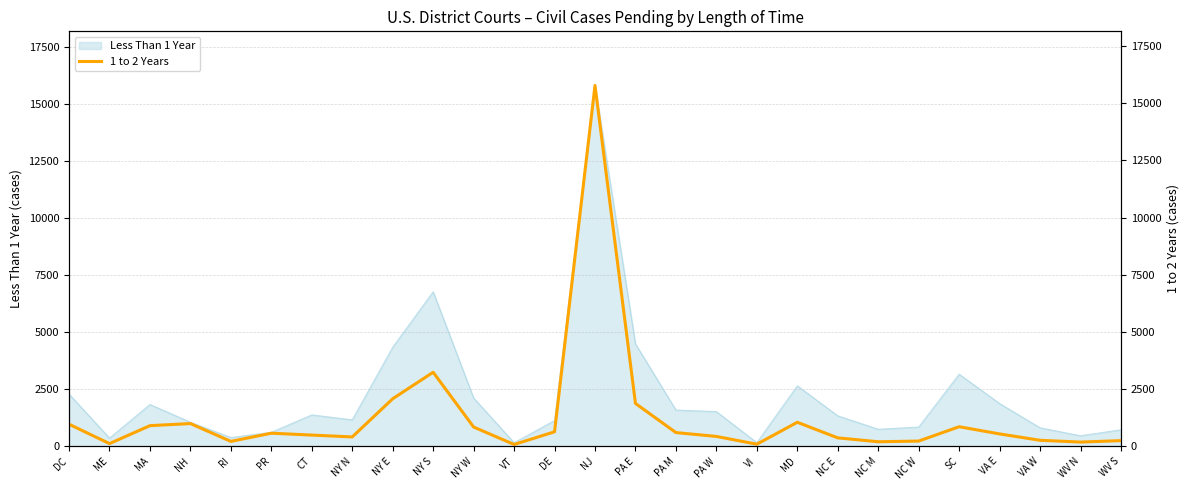

What is the label of the 27th point from the right?

DC